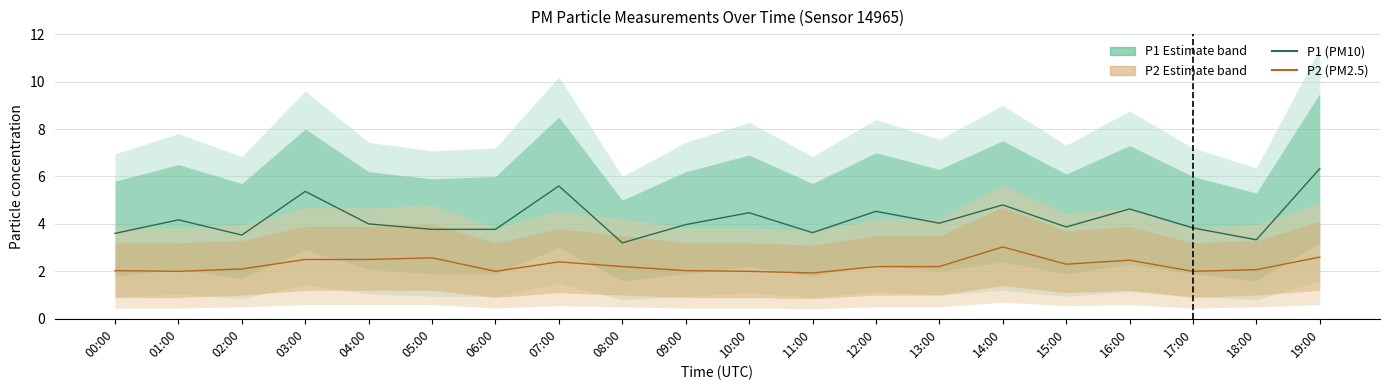

What is the label of the 10th point from the right?

10:00